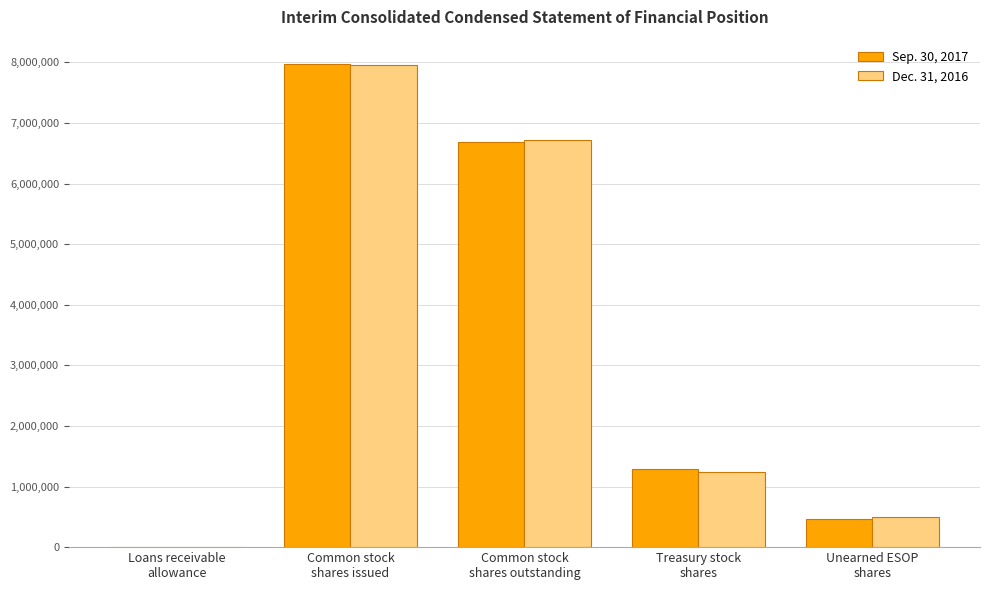

At which label does Dec. 31, 2016 reach its peak?

Common stock
shares issued